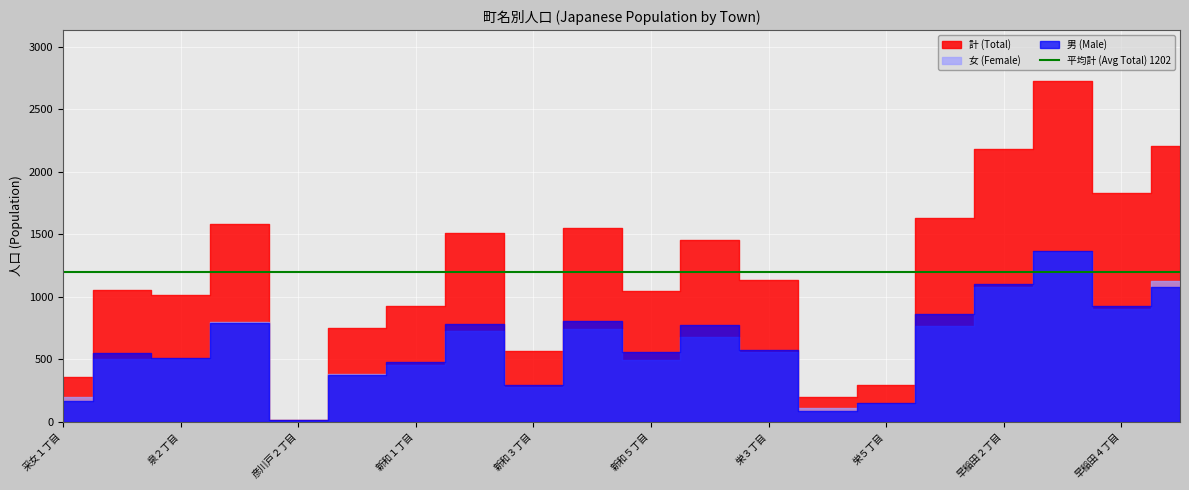

Reading left to right, transcribe all the data shown in this chart.

男 (Male): 163	551	511	790	11	373	477	784	292	808	558	771	574	86	153	861	1103	1364	929	1082
女 (Female): 198	503	505	795	6	379	452	729	277	745	492	682	560	110	143	768	1081	1359	902	1125
計 (Total): 361	1054	1016	1585	17	752	929	1513	569	1553	1050	1453	1134	196	296	1629	2184	2723	1831	2207